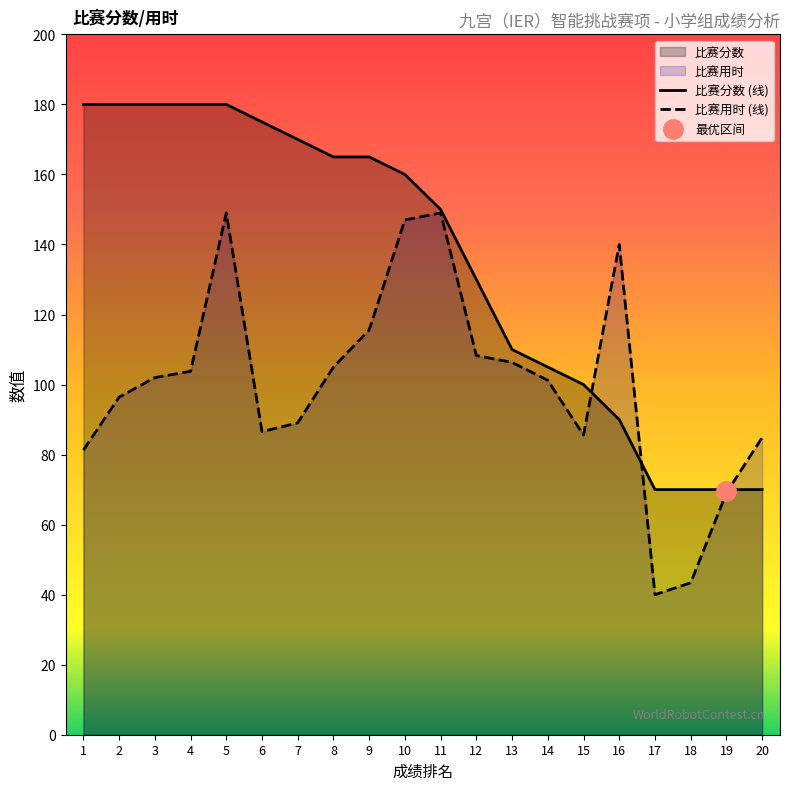

Which series has the widest spread of values?

比赛分数 (线)